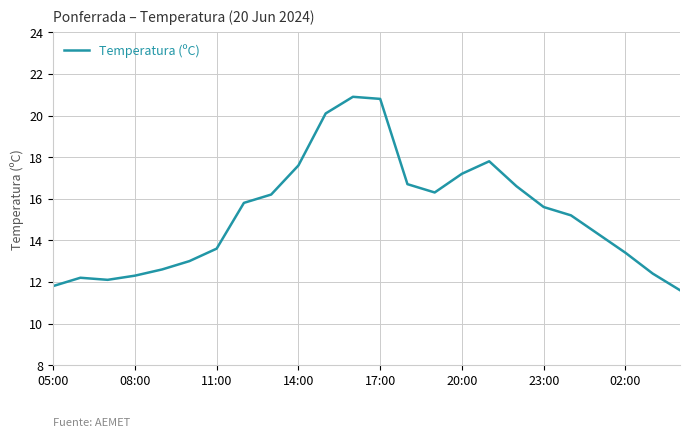

What is the difference between the maximum and minimum values?

9.3